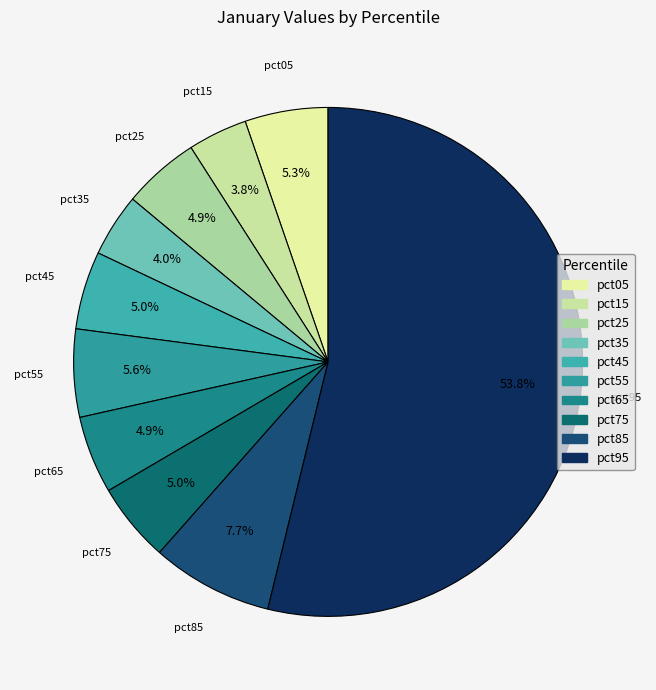

Does any single category account for the majority?

Yes